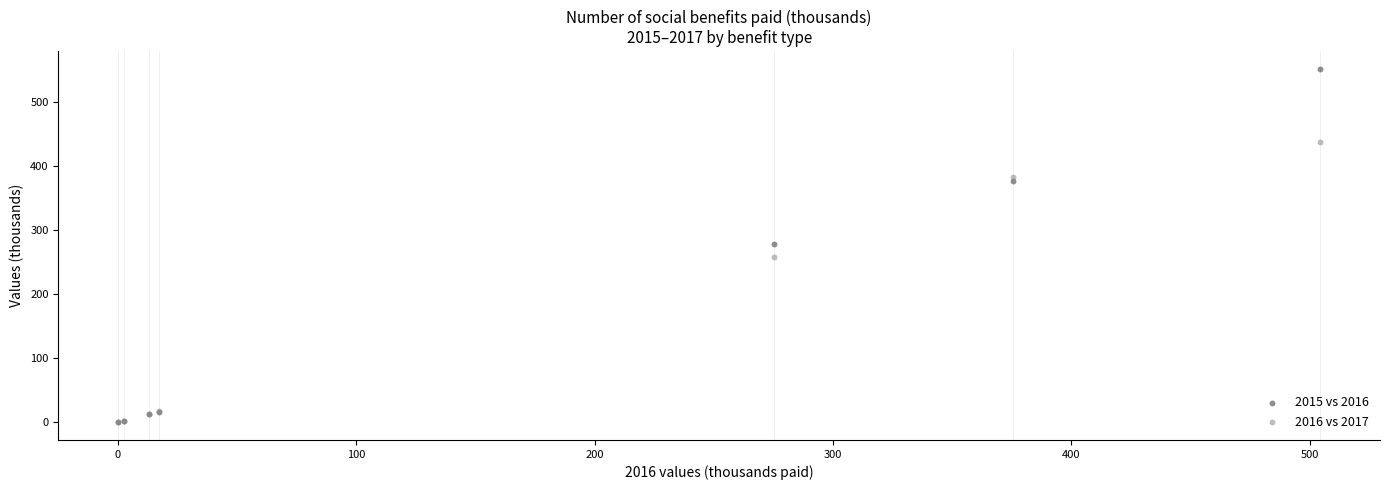

In the 2016 vs 2017 series, what Y value is closest to 218?

258.5